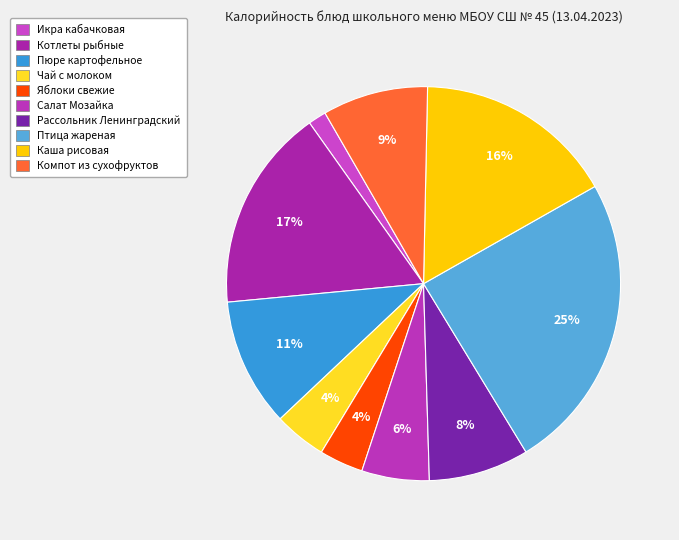

True or false: Салат Мозайка accounts for 1% of the total.

False